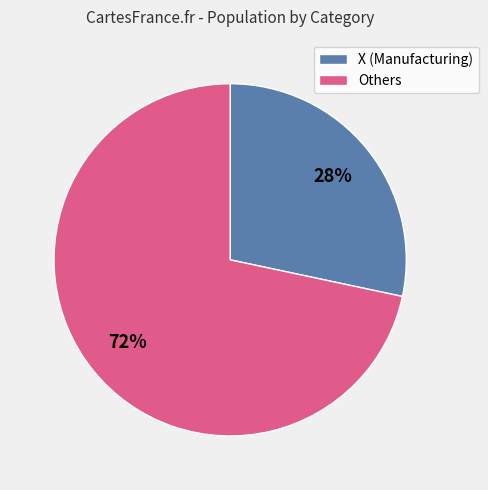

Is the sum of Others and X (Manufacturing) greater than half?

Yes